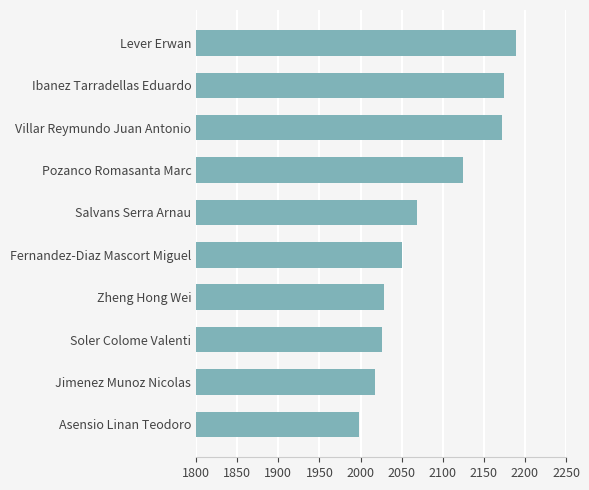

Are the bars horizontal?

Yes